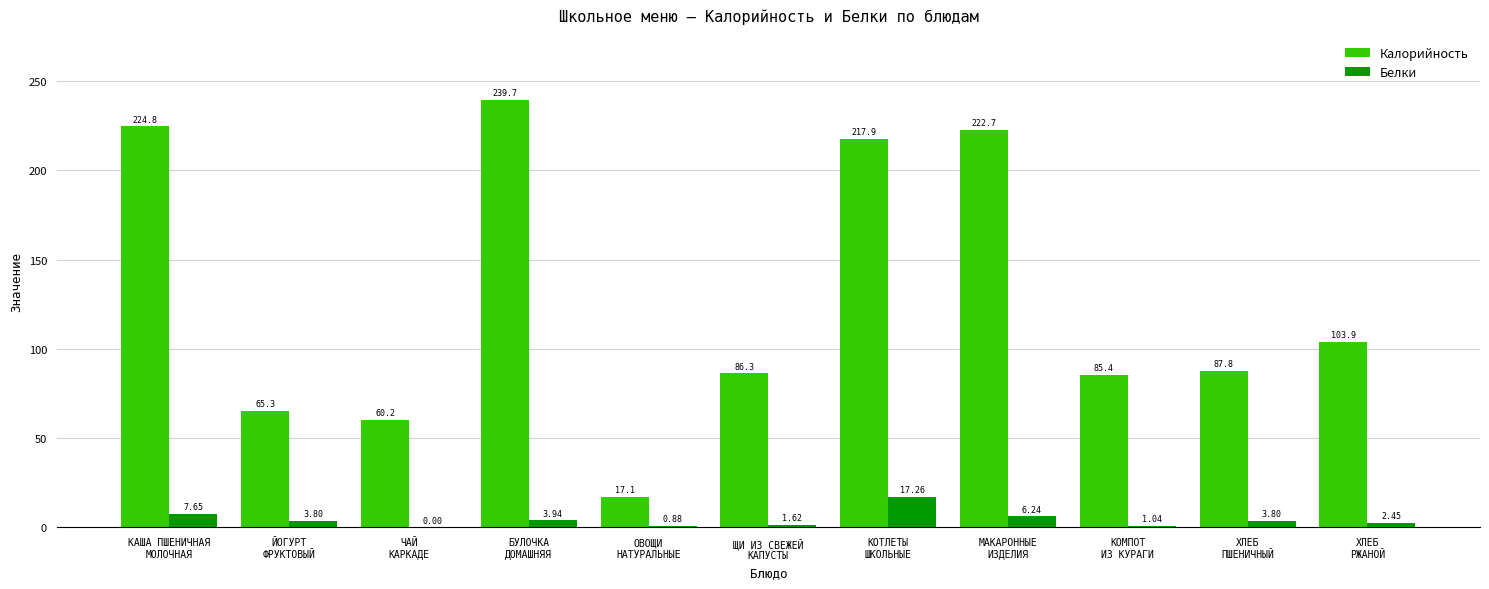

The value of Калорийность at КАША ПШЕНИЧНАЯ
МОЛОЧНАЯ is 224.8. True or false?

True